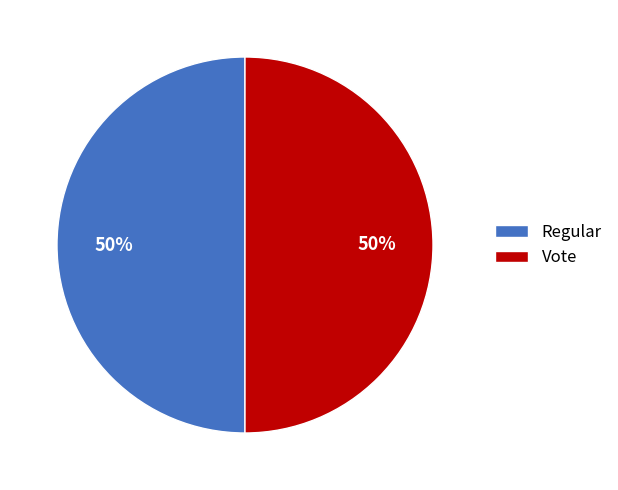

To the nearest percent, what percentage of the pie is Vote?

50%